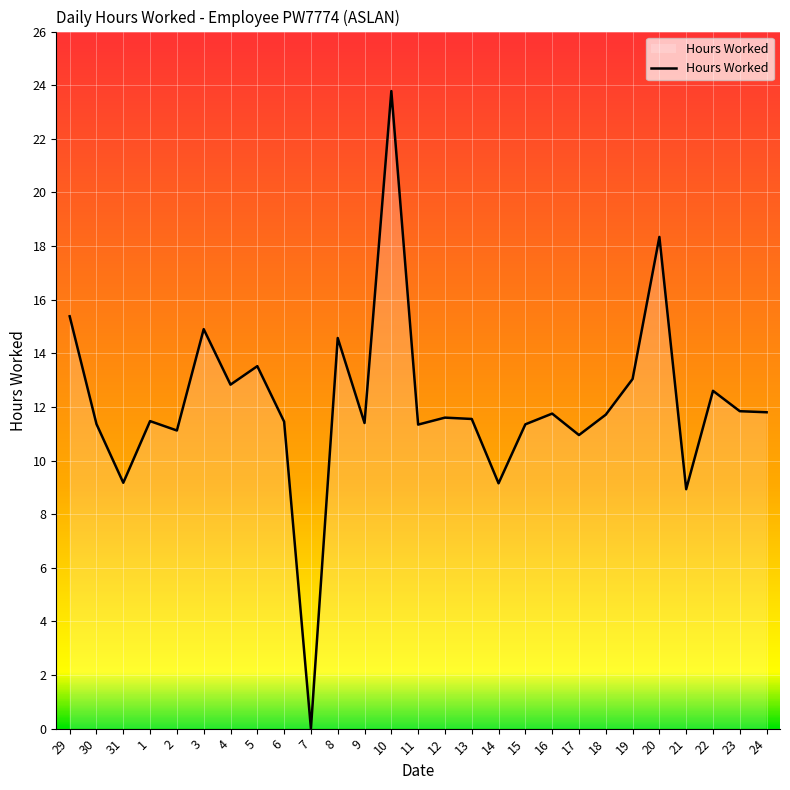

How many distinct data groups are displayed?

1